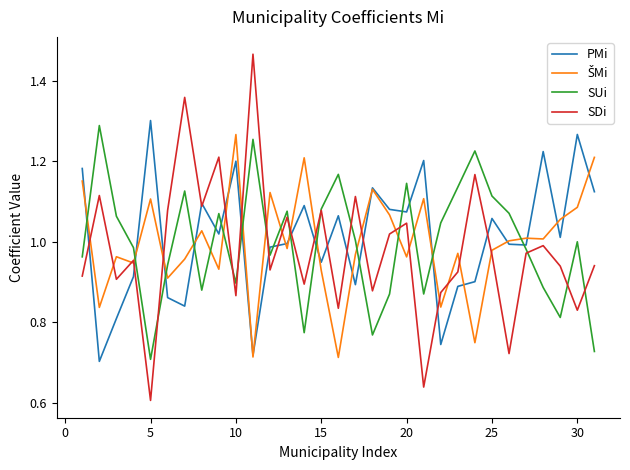

True or false: SDi and SUi cross at least once.

True